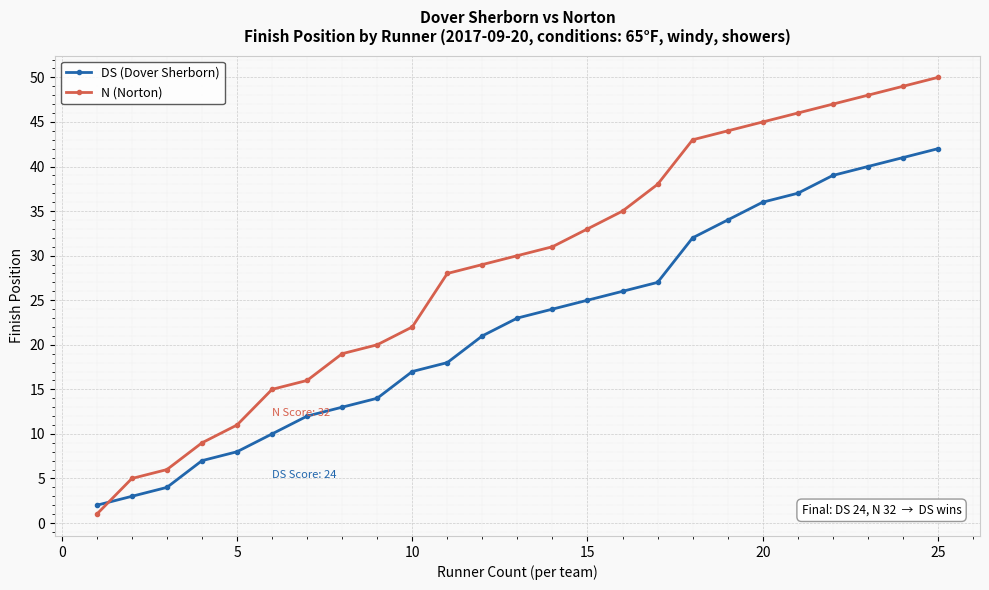

Which series ends up on top after the final intersection of DS (Dover Sherborn) and N (Norton)?

N (Norton)